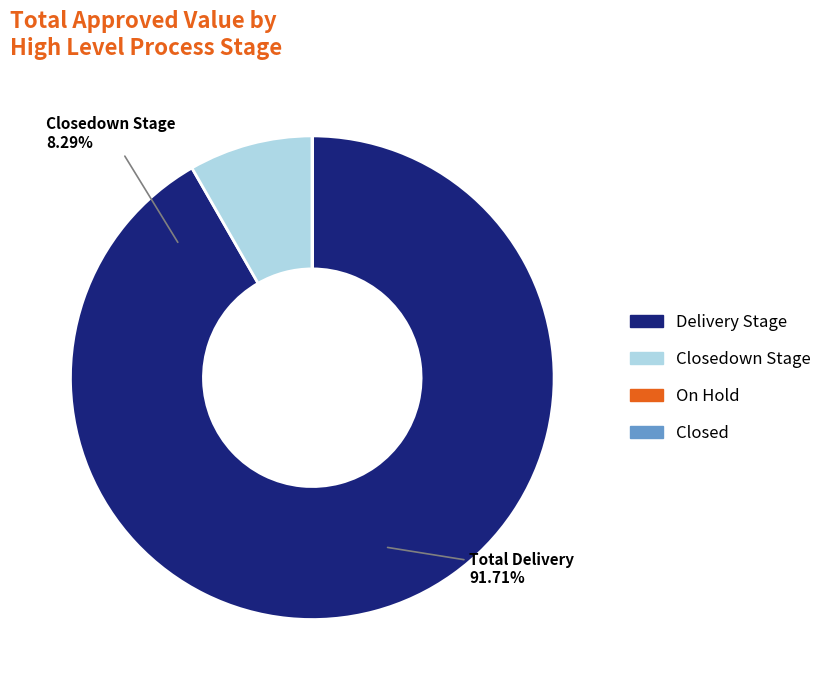

Which slice is the smallest?

On Hold